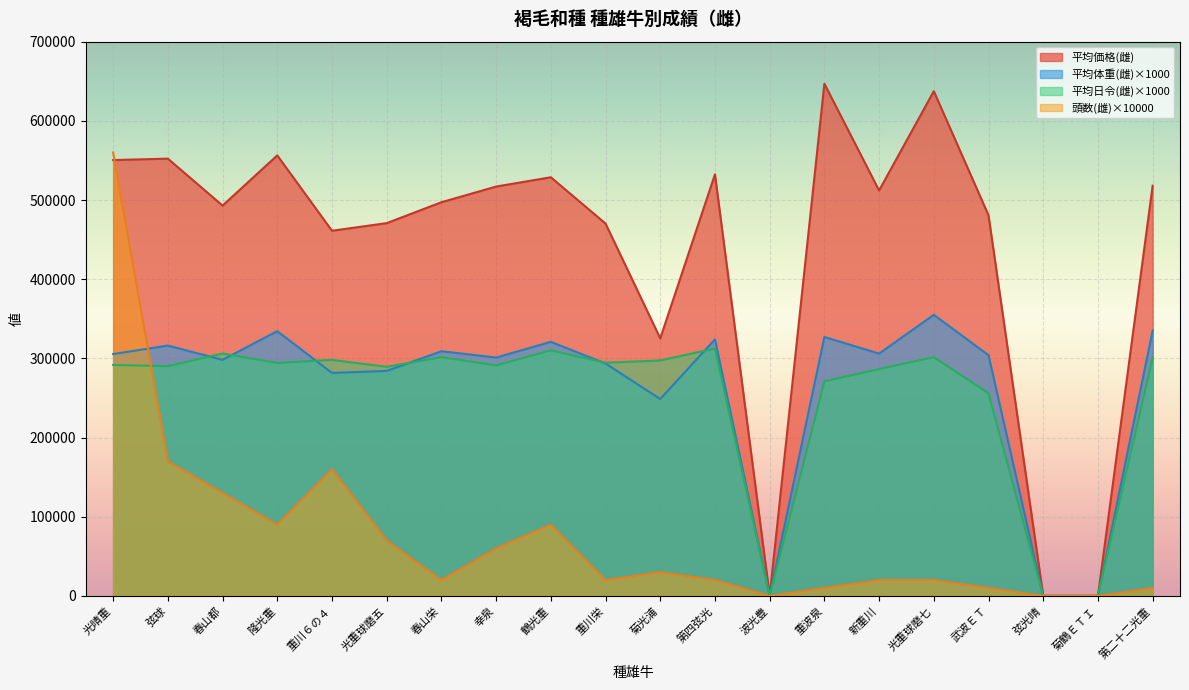

How many lines are shown in the chart?

4